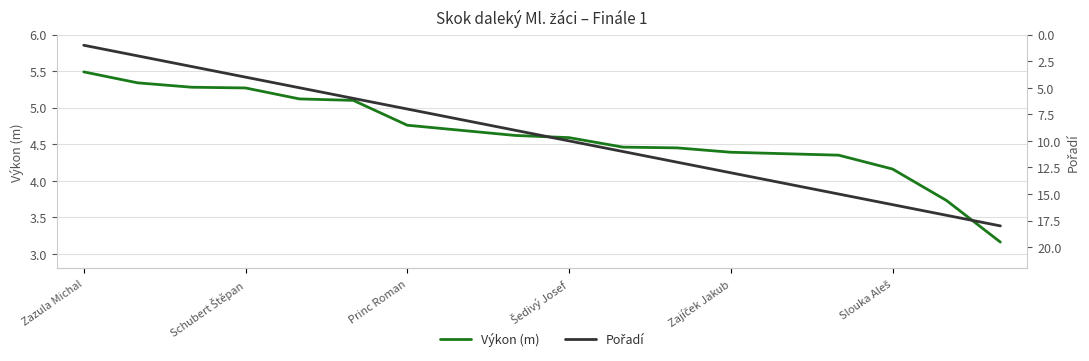

How many data points does each series have?

18